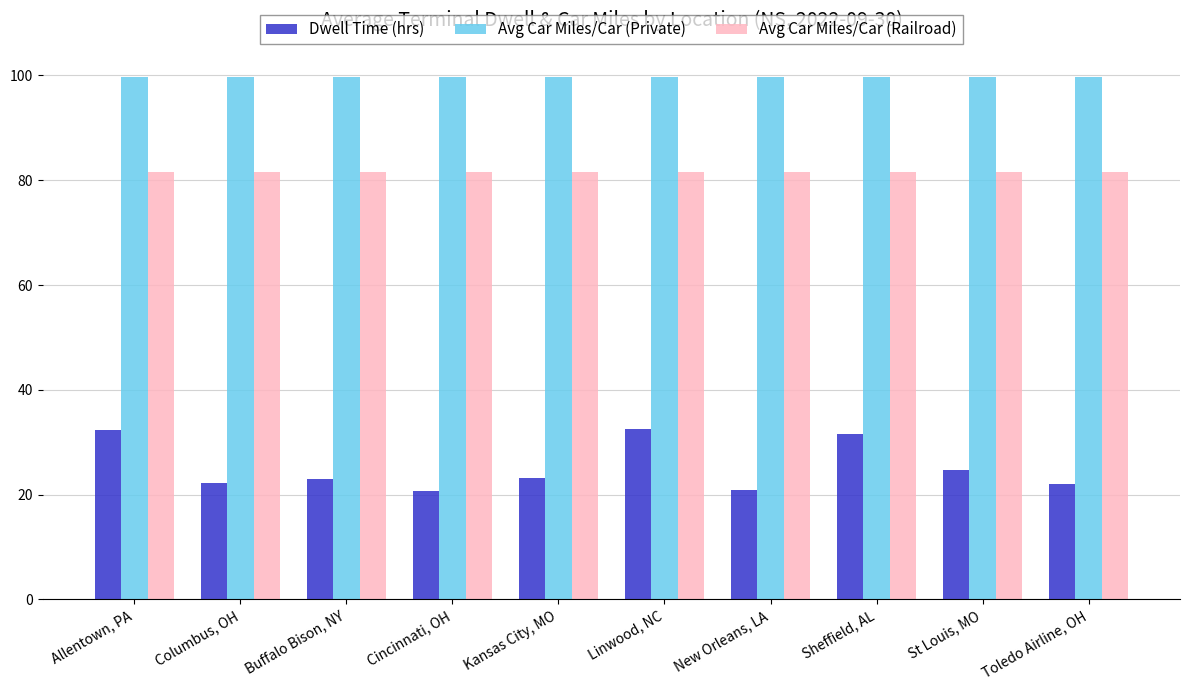

What is the average value of the Avg Car Miles/Car (Private) series?

99.7